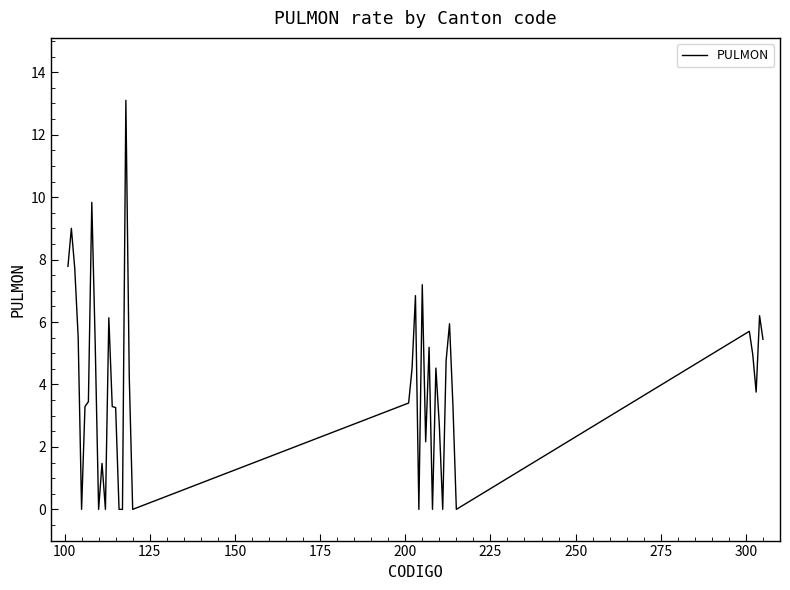

What is the difference between the maximum and minimum values?

13.1